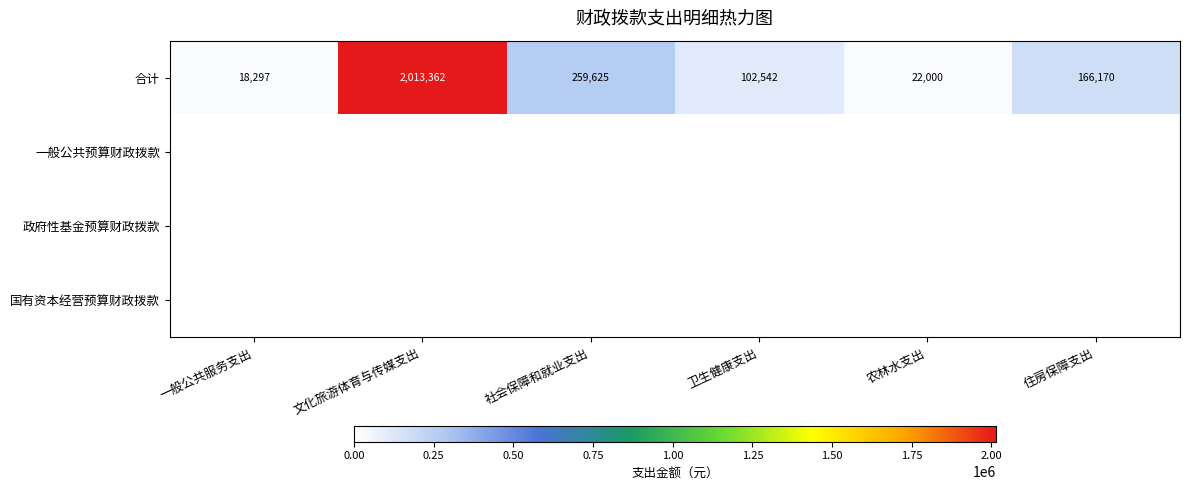

Is it true that 合计 equals 18297 at 一般公共服务支出?

True